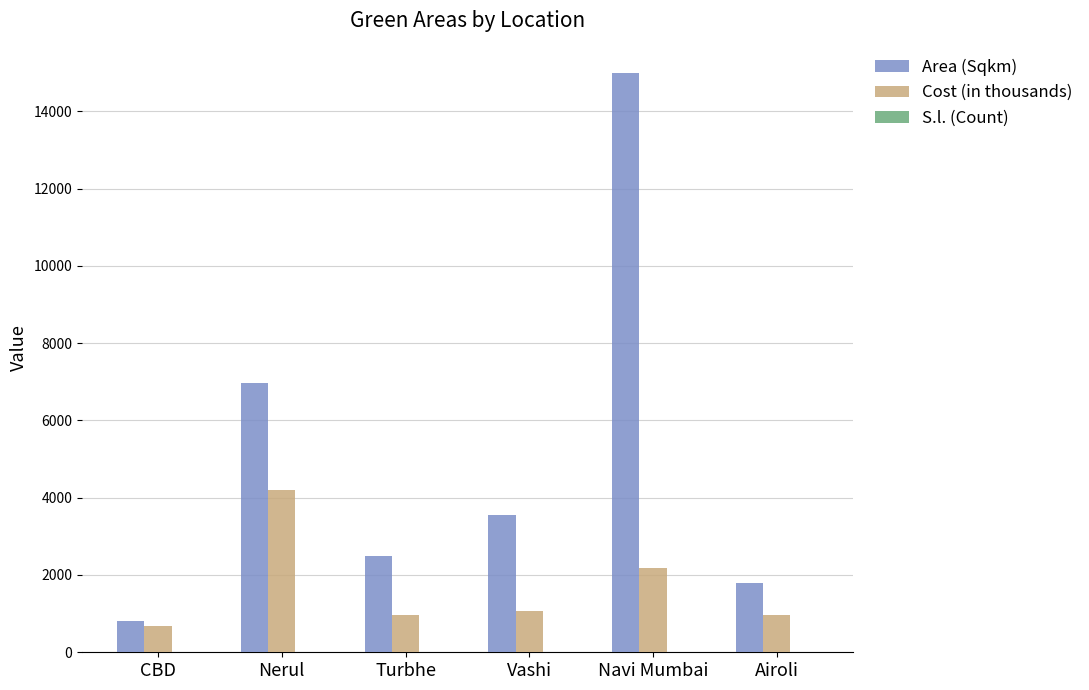

Which series has the largest total across all categories?

Area (Sqkm)